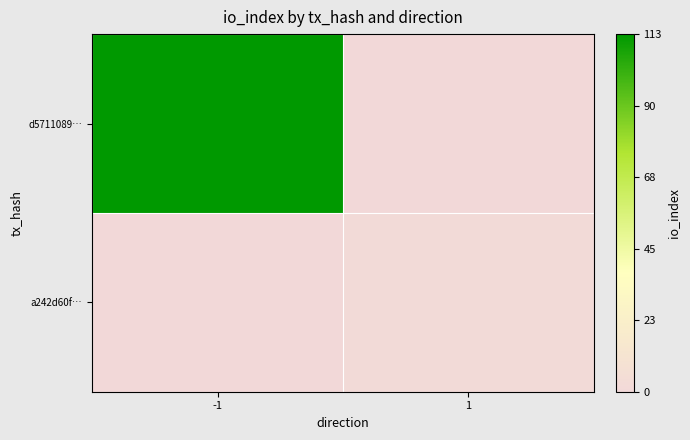

Reading right to left, extract all data points from this chart.

d5711089…: 1=0	-1=113
a242d60f…: 1=2	-1=0